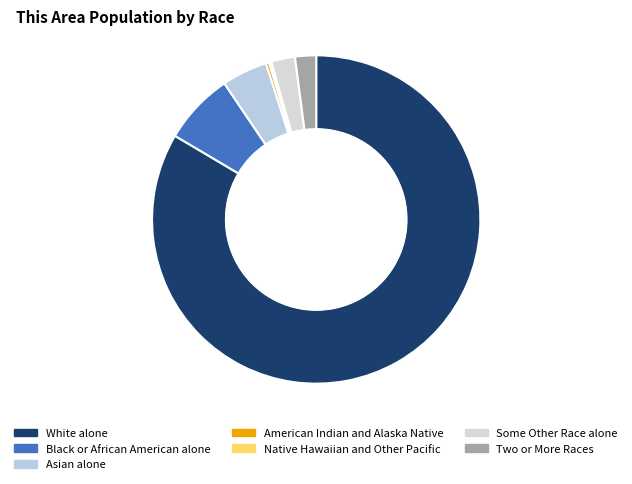

What percentage do Native Hawaiian and Other Pacific and White alone together represent?

83.7%